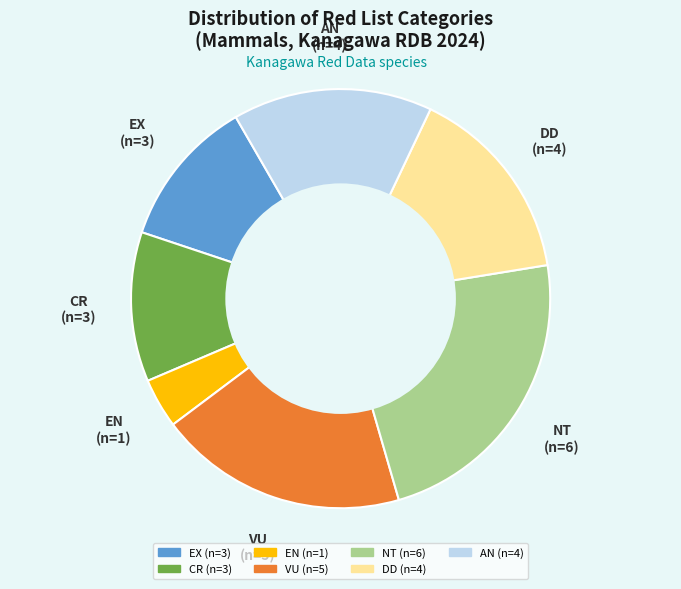

Is there any slice that represents more than half of the pie?

No